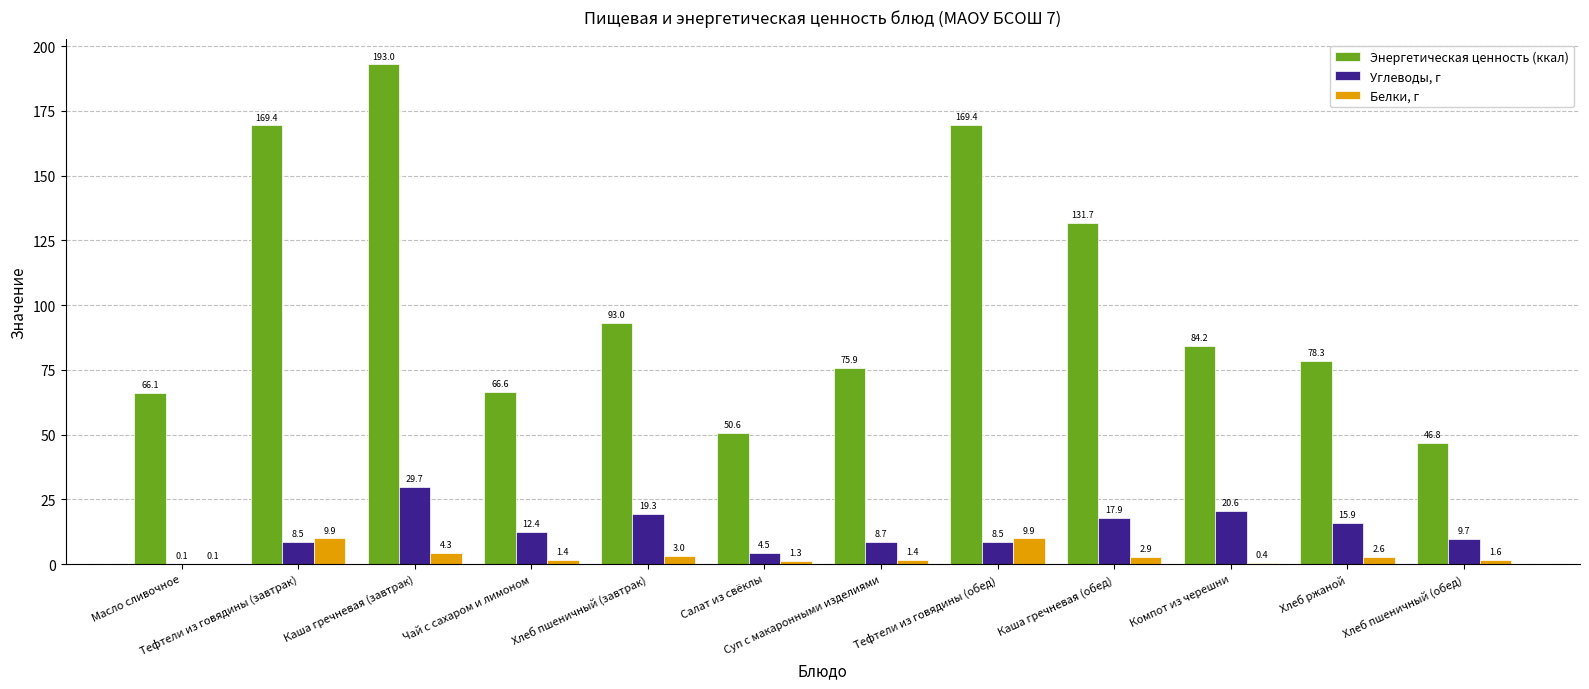

At which category is the sum across all series the highest?

Каша гречневая (завтрак)